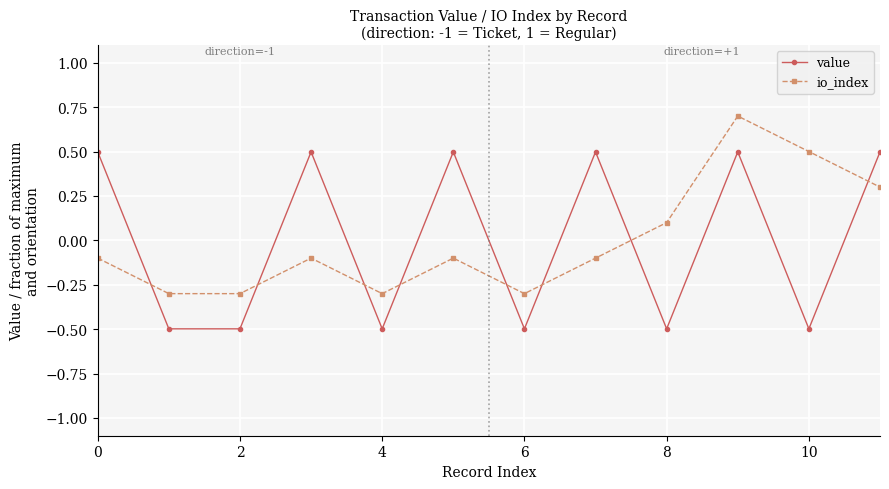

True or false: io_index has more than 2 interior local peaks.

True